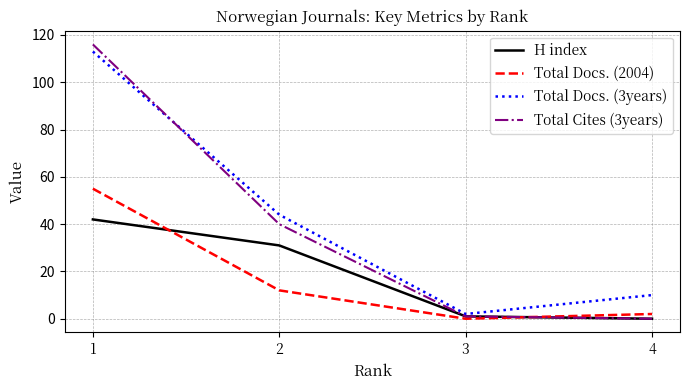

At which category does Total Docs. (3years) reach its first local valley?

3